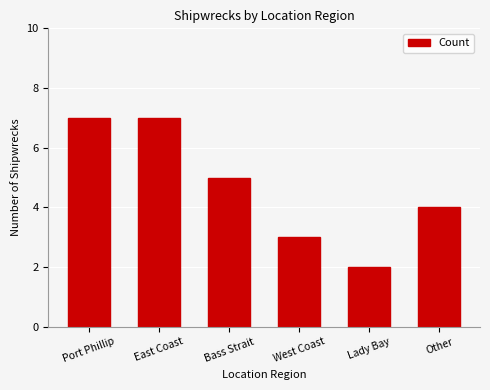

The value at Bass Strait is 5. True or false?

True